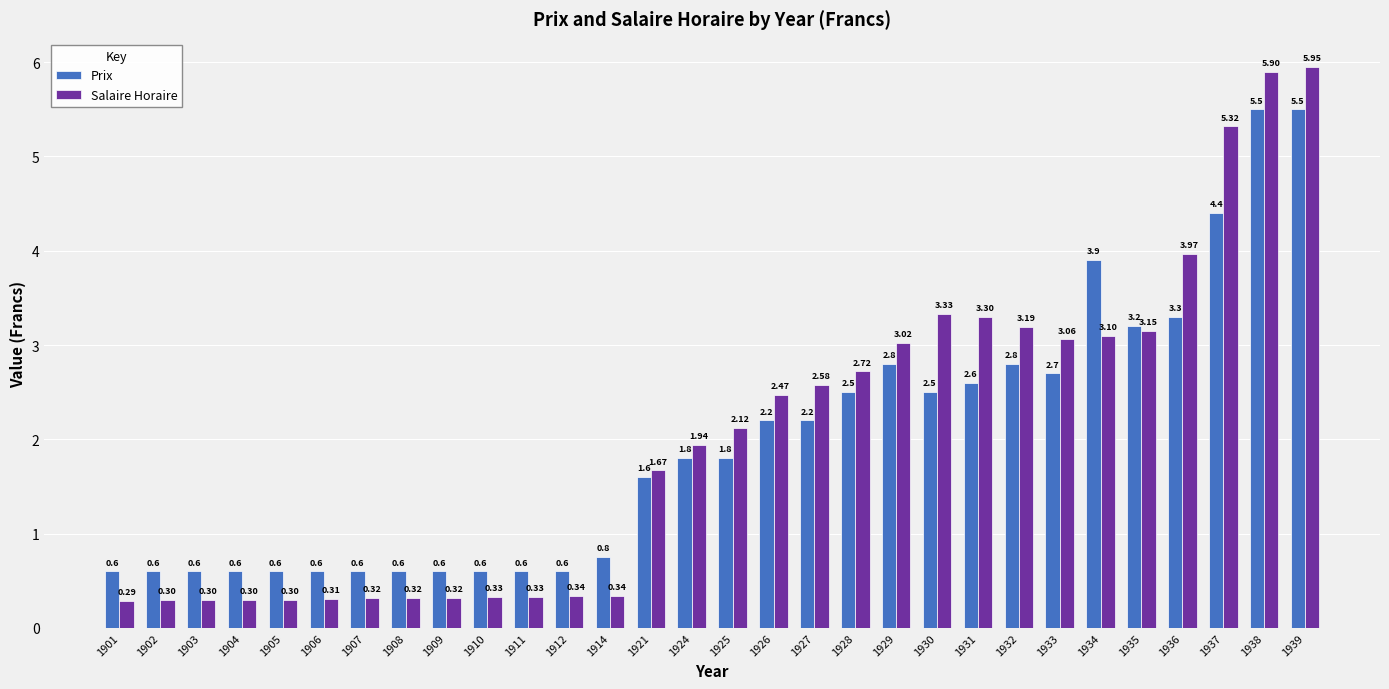

What is the value of the Salaire Horaire bar at the 3rd from the left?

0.3